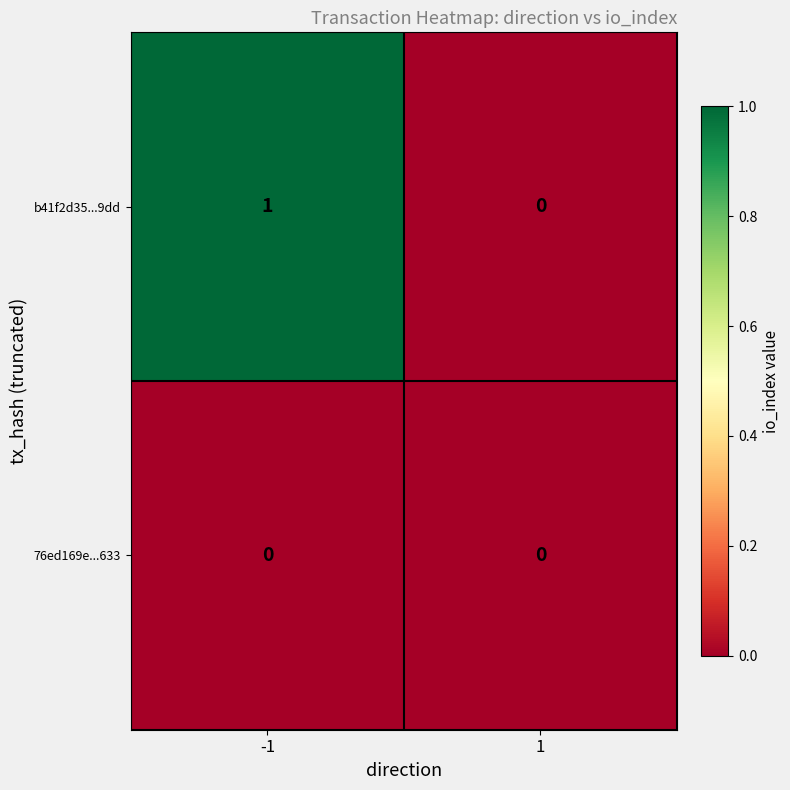

List the labels in order of b41f2d35...9dd value, largest first.

-1, 1